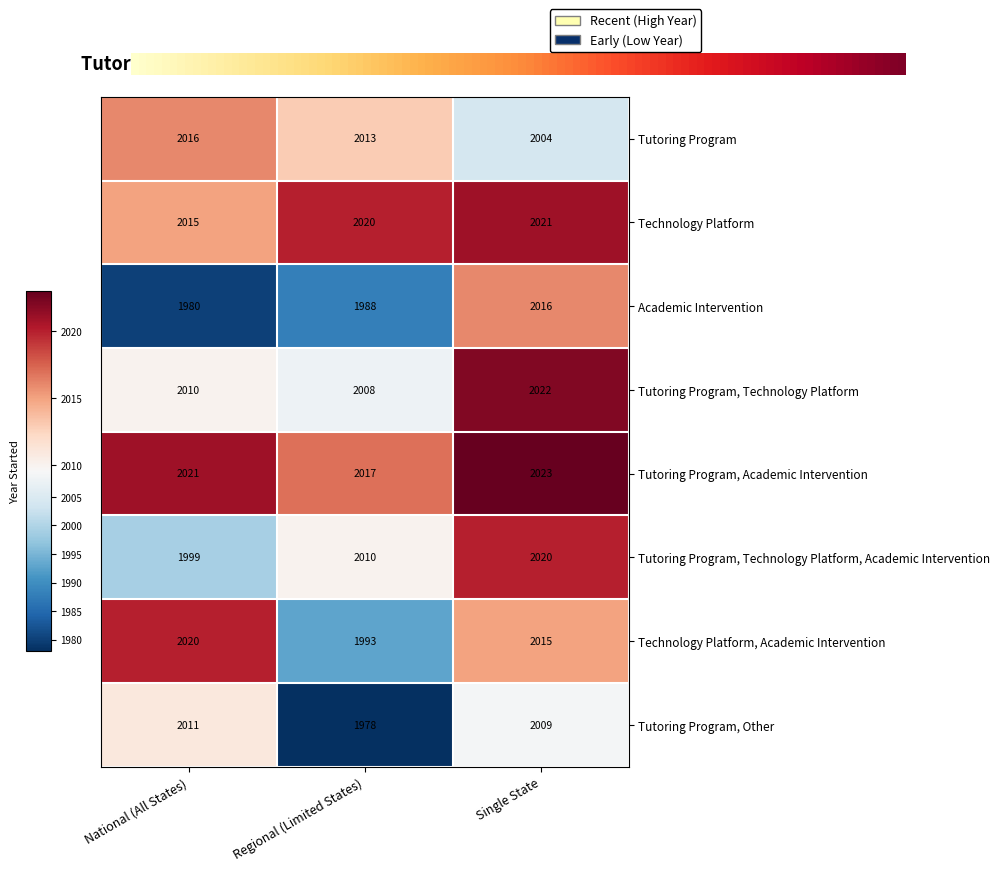

At which category is the sum across all series the highest?

Single State